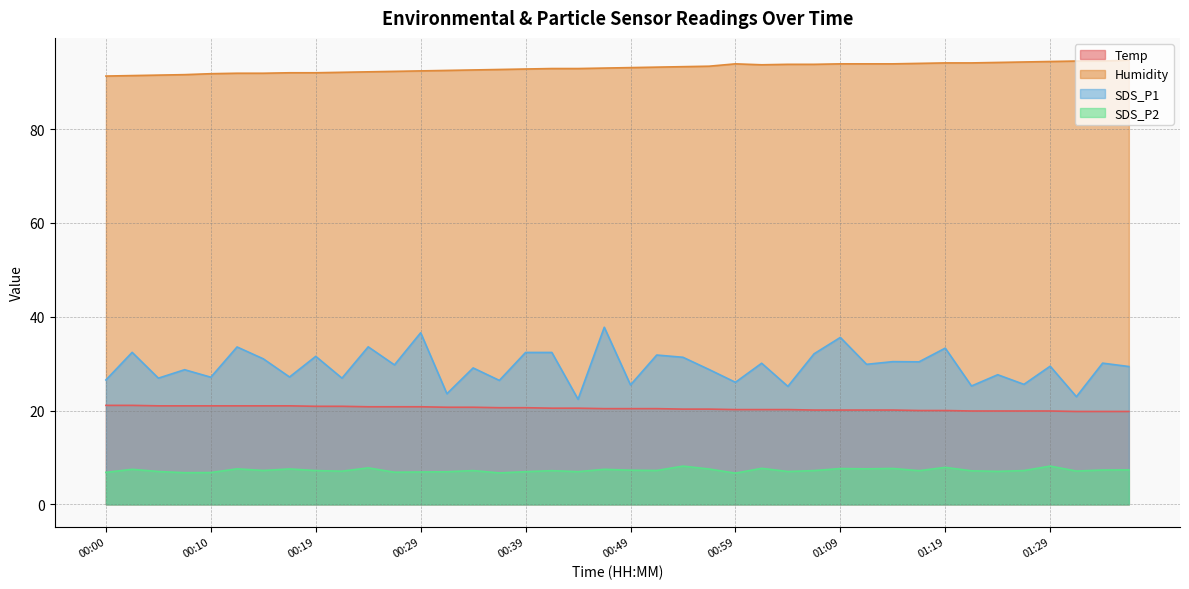

Rank the series by their maximum value, from highest to lowest.

Humidity, SDS_P1, Temp, SDS_P2